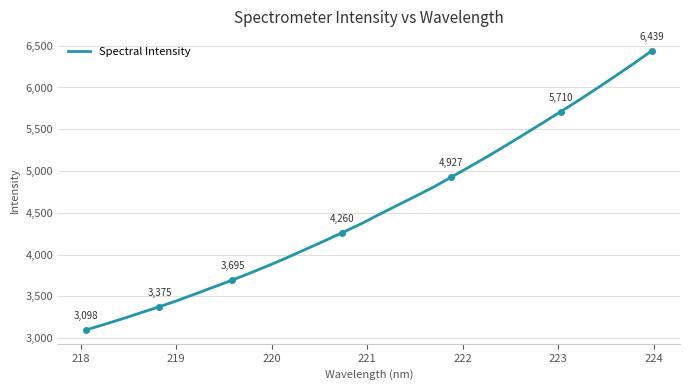

What is the maximum value shown in the chart?

6438.9